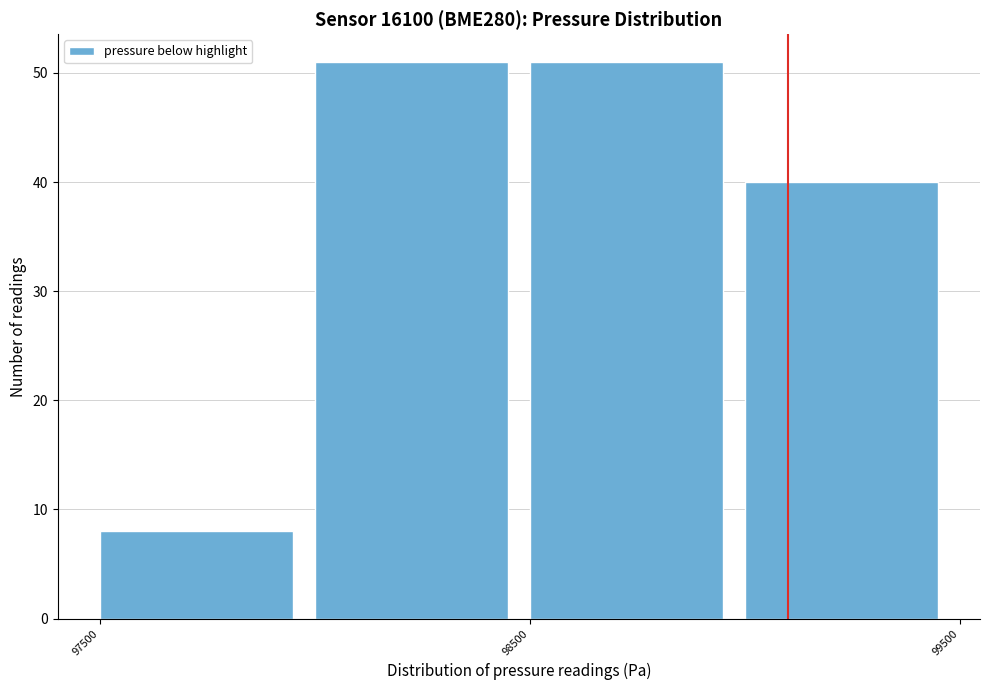

Reading left to right, list every bar in this chart as the range it spans on the x-axis followed by its height. The values are not printed on the chart, so give them approximately, as read against the axis.

97500 to 98000: 8
98000 to 98500: 51
98500 to 99000: 51
99000 to 99500: 40